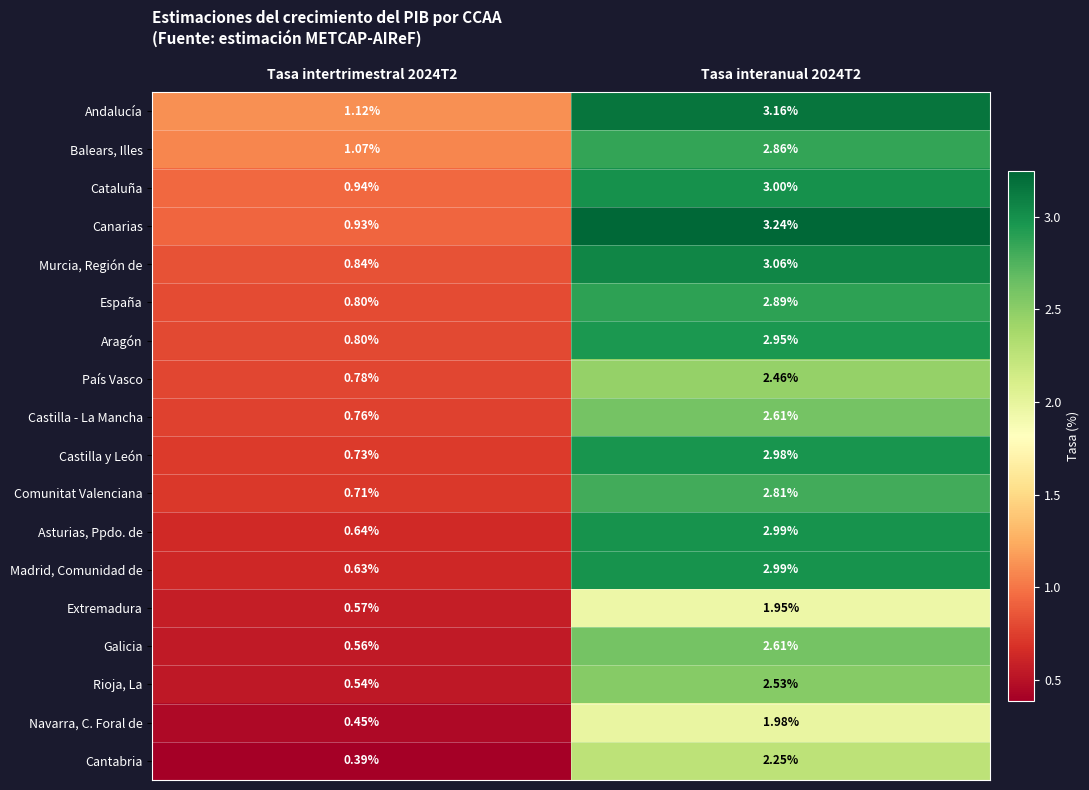

How many data points in Extremadura are less than 1?

1